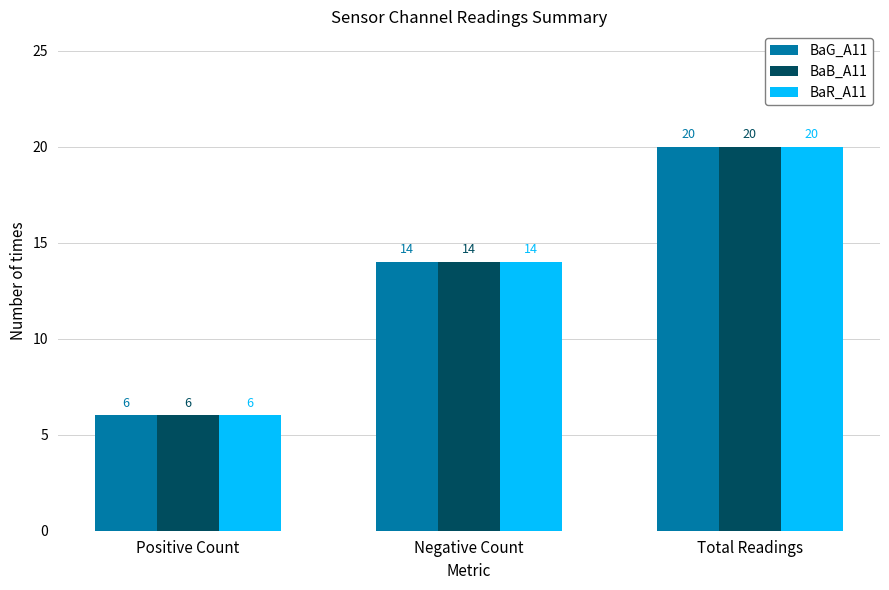

How many groups of bars are there?

3